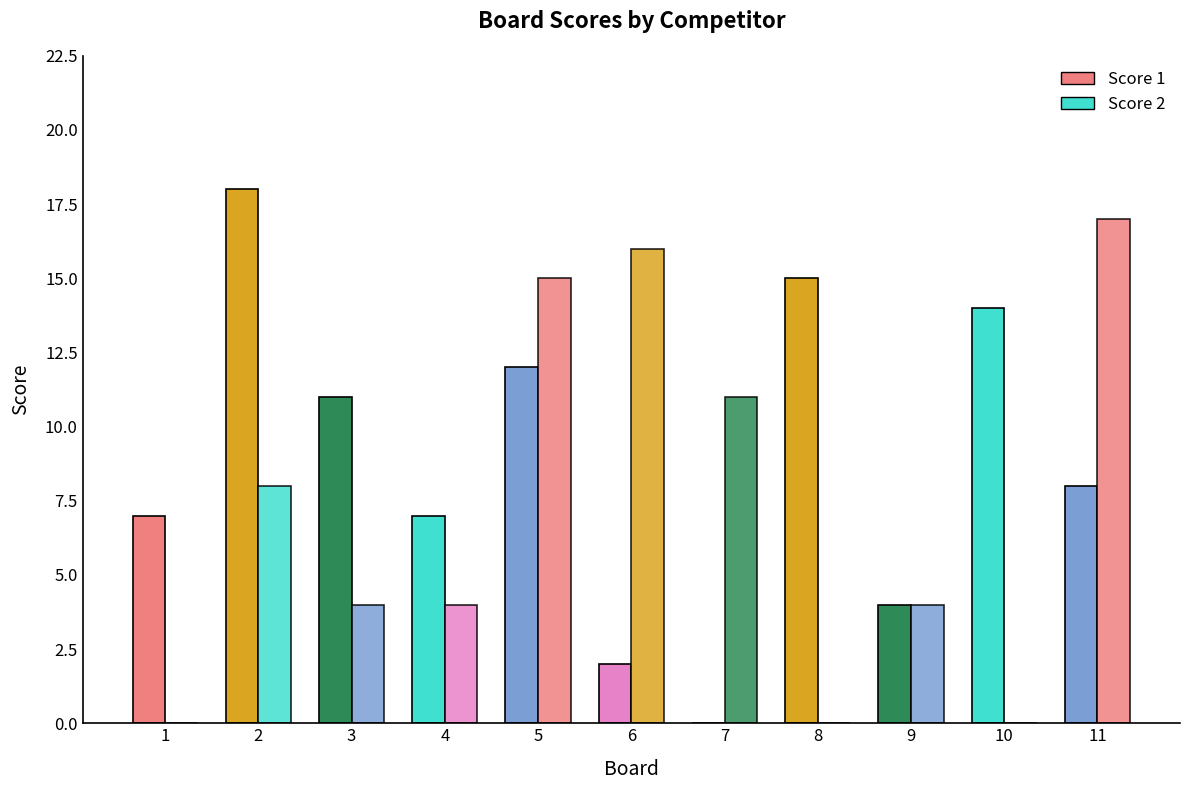

How many values in Score 1 are above zero?

10